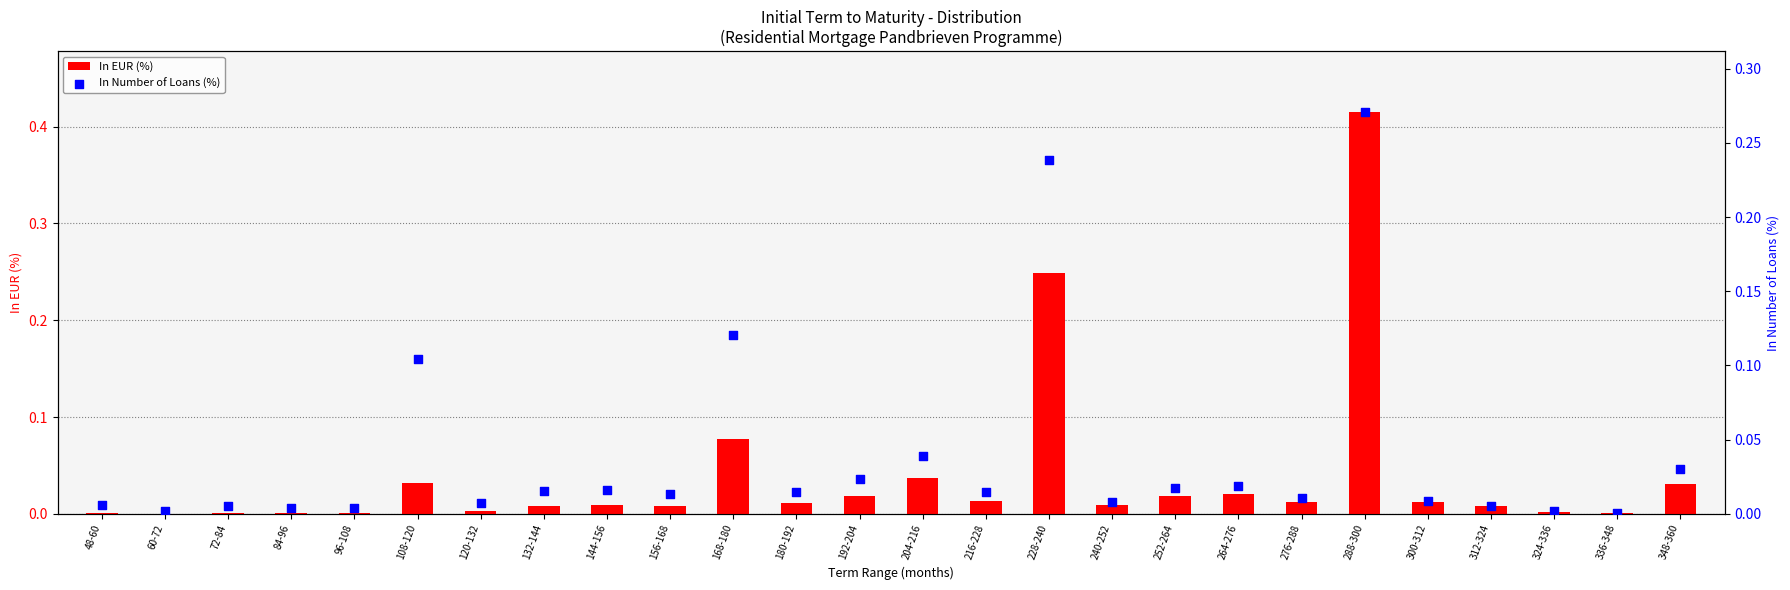

At which category is the sum across all series the highest?

288-300